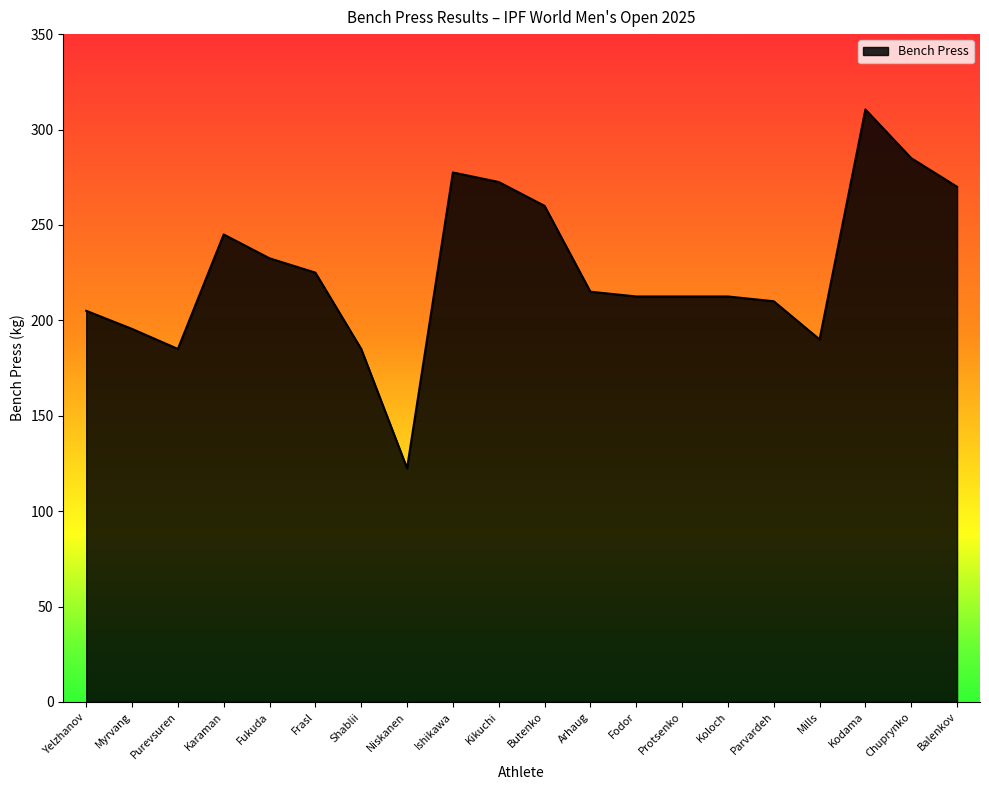

What is the difference between the values at Chuprynko and Kikuchi?

12.5